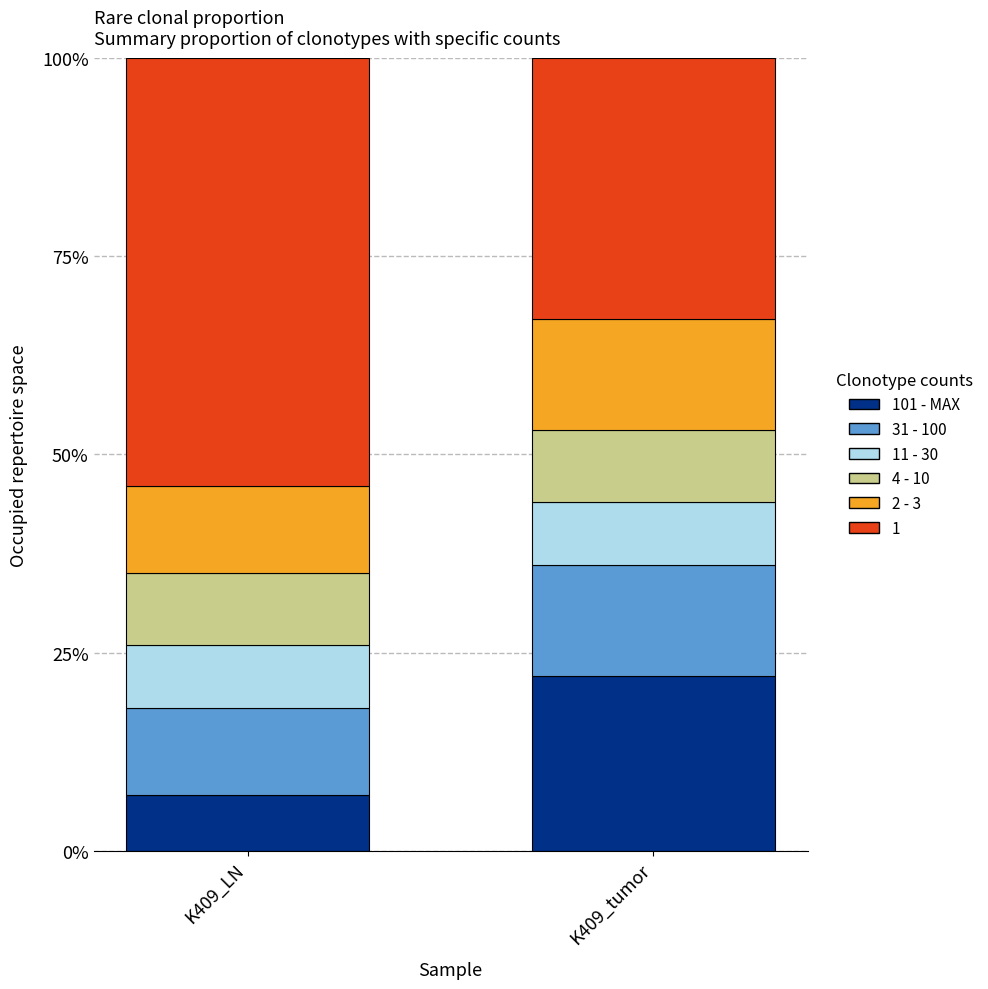

Read the 4 - 10 value at K409_LN.

0.1